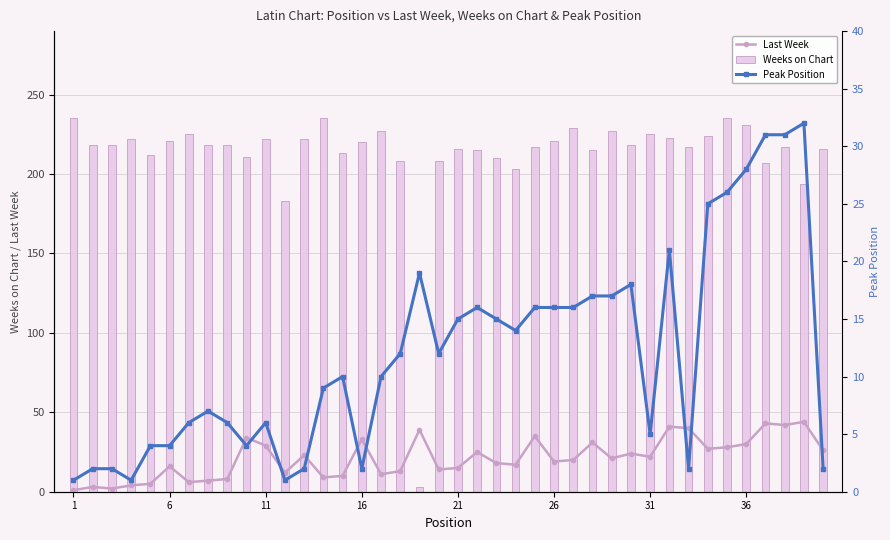

What is the highest value of the Weeks on Chart series?

235